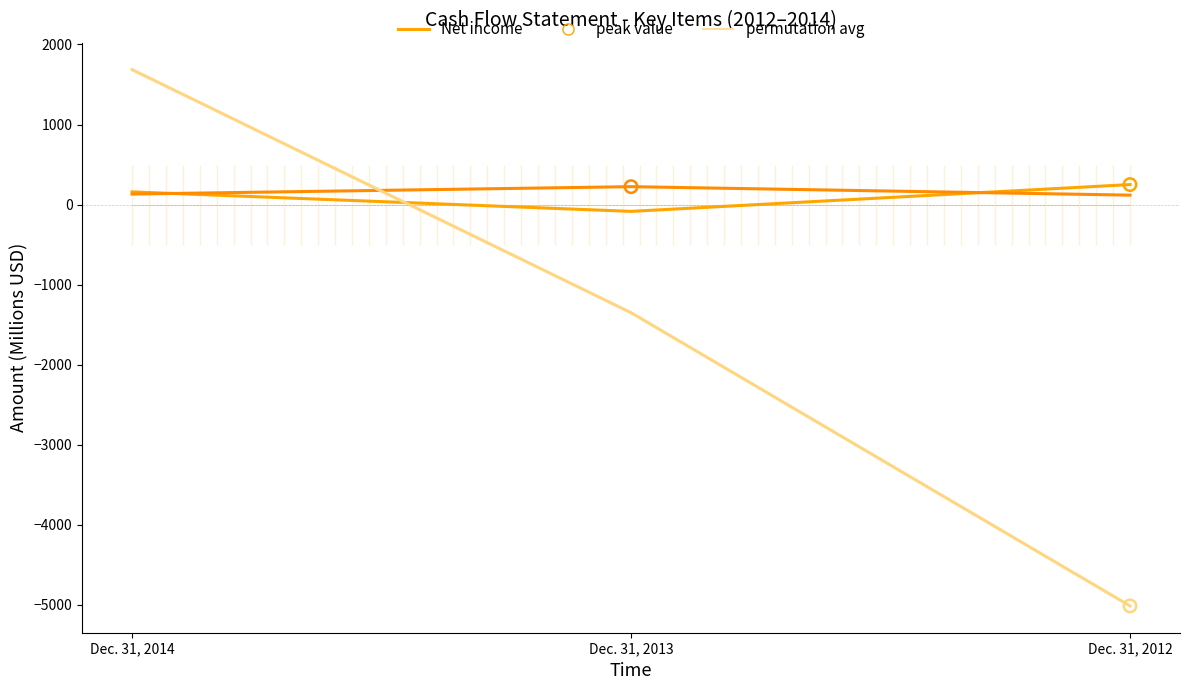

Is the value of Net cash flows from investing activities at Dec. 31, 2014 greater than the value of Net income at Dec. 31, 2014?

Yes